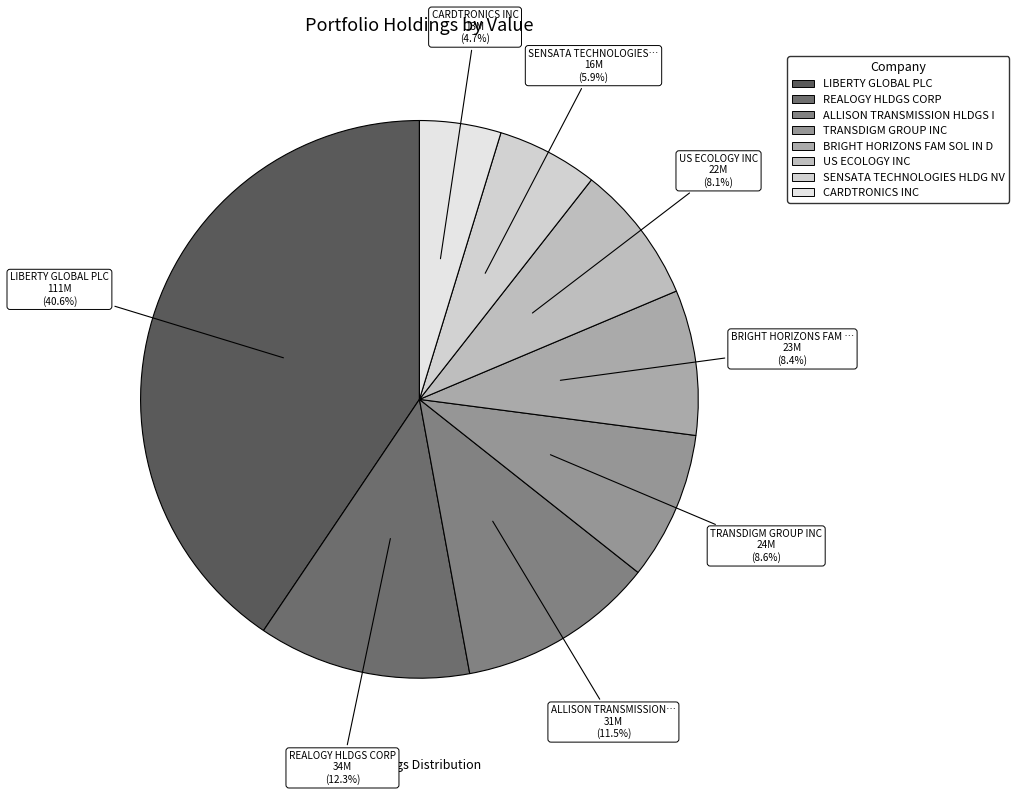

What percentage is the REALOGY HLDGS CORP slice, to the nearest percent?

12%